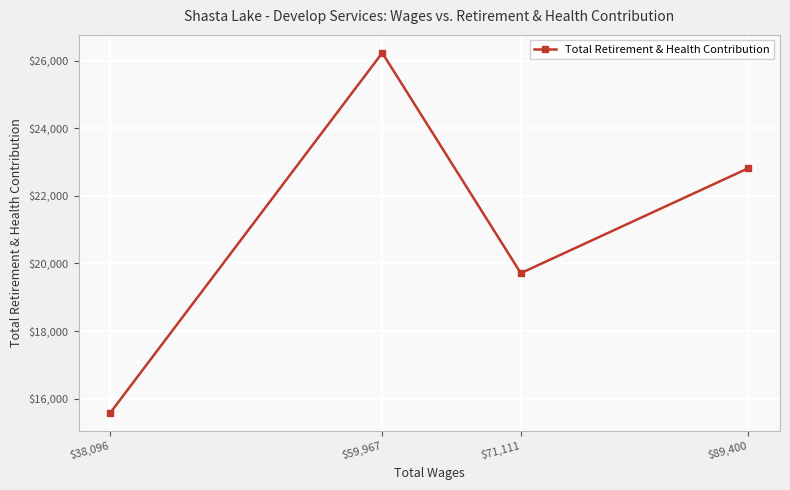

At which category does the chart reach its peak across all series?

$59,967